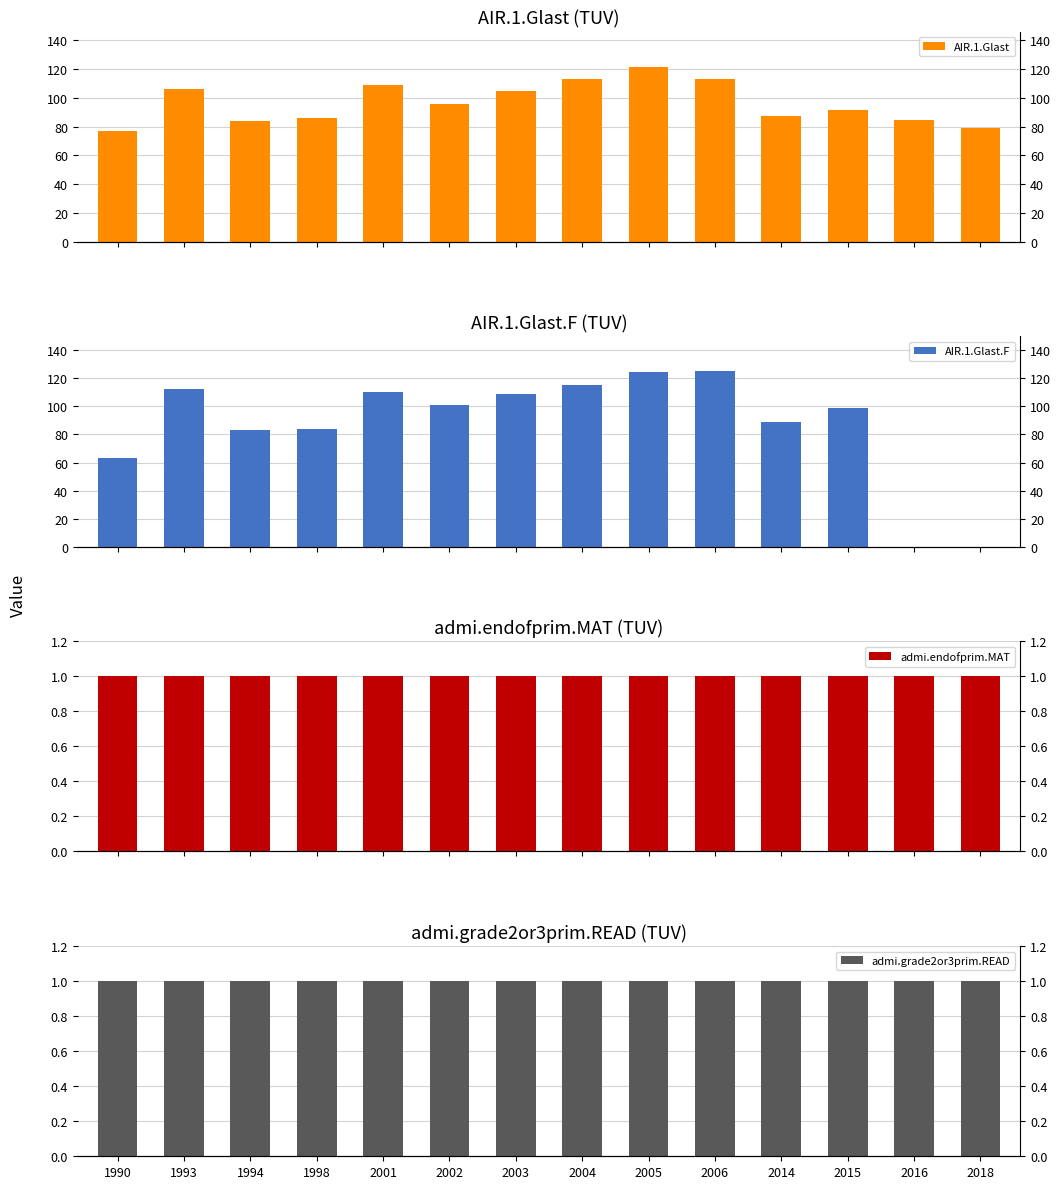

Is it true that AIR.1.Glast equals 87.0 at 2014?

True